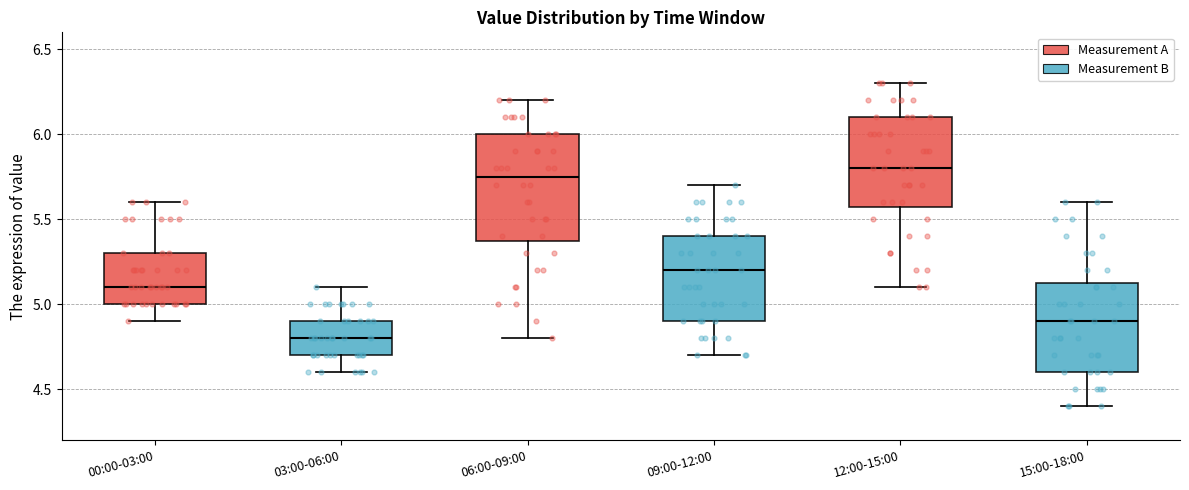

Where is the lower edge of the box for 06:00-09:00 on the y-axis? The values are not printed on the chart, so give them approximately, as read against the axis.

5.40